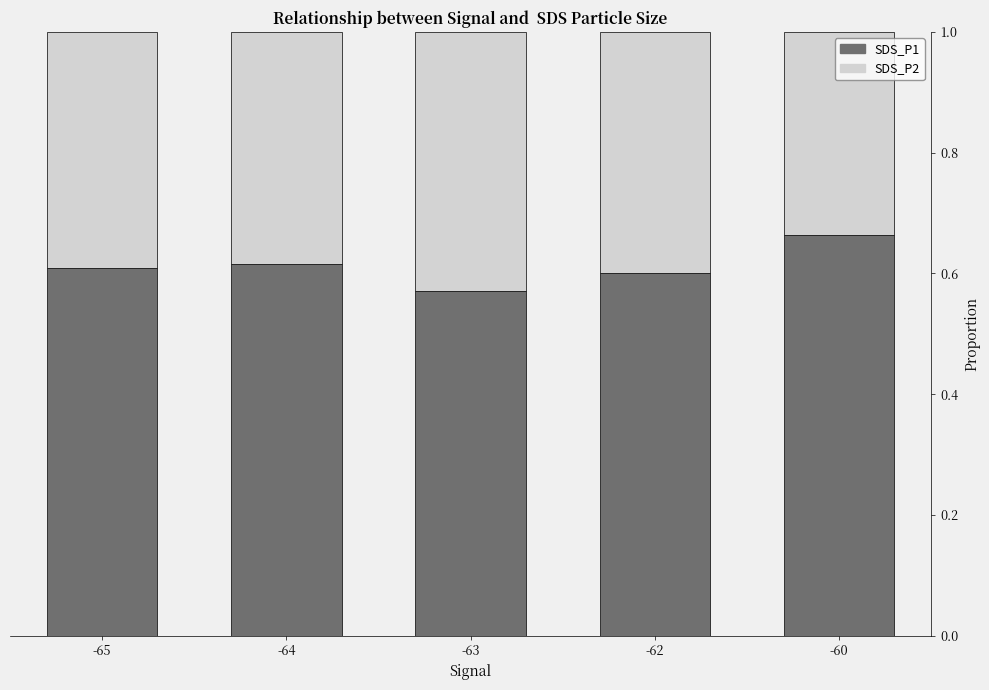

Which category has the lowest value in the SDS_P1 series?

-63